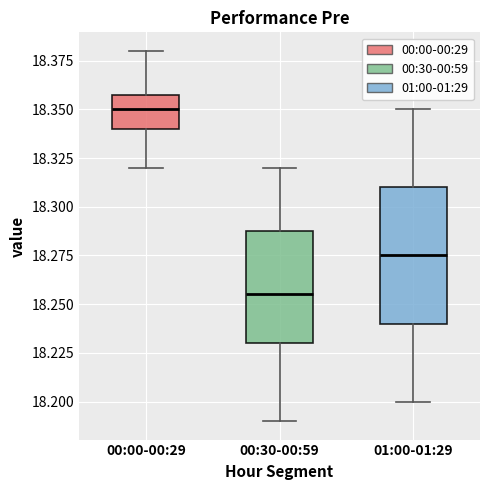

Reading left to right, transcribe this box plot: for each box, give where its median line is, the range the box spans, and where its two whiskers end, as read against the y-axis. The values are not printed on the chart, so give them approximately, as read against the axis.

00:00-00:29: median 18.350, box 18.340 to 18.360, whiskers 18.320 to 18.380
00:30-00:59: median 18.255, box 18.230 to 18.290, whiskers 18.190 to 18.320
01:00-01:29: median 18.275, box 18.240 to 18.310, whiskers 18.200 to 18.350